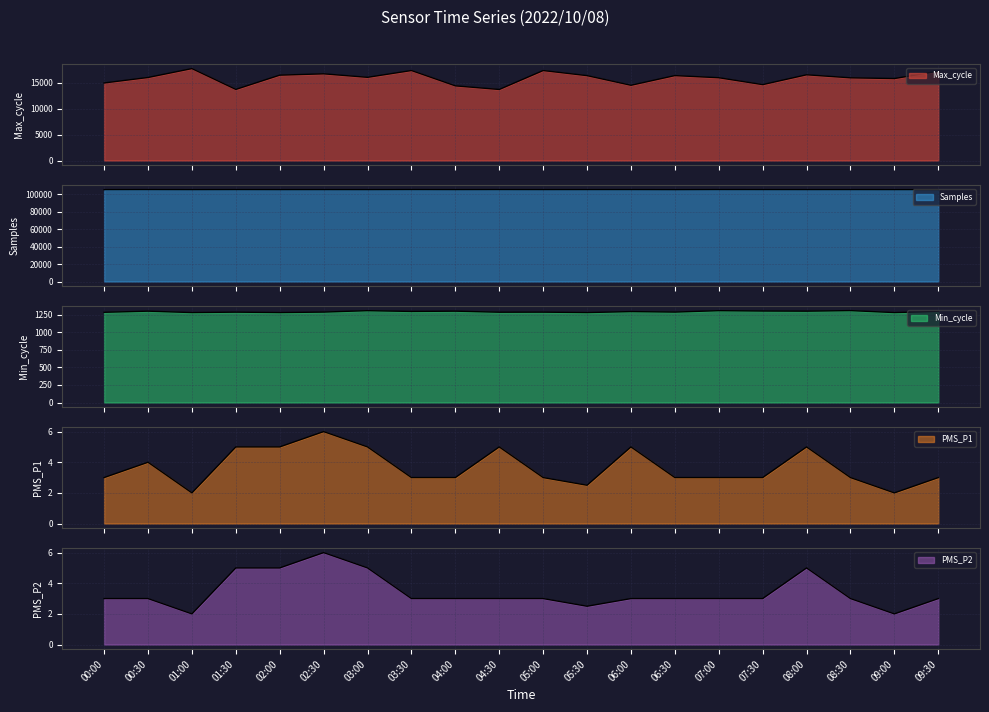

Rank the categories by Samples value from lowest to highest.

06:30, 01:00, 09:00, 03:00, 09:30, 02:00, 04:00, 08:00, 05:00, 00:00, 02:30, 08:30, 05:30, 07:30, 06:00, 01:30, 04:30, 00:30, 07:00, 03:30